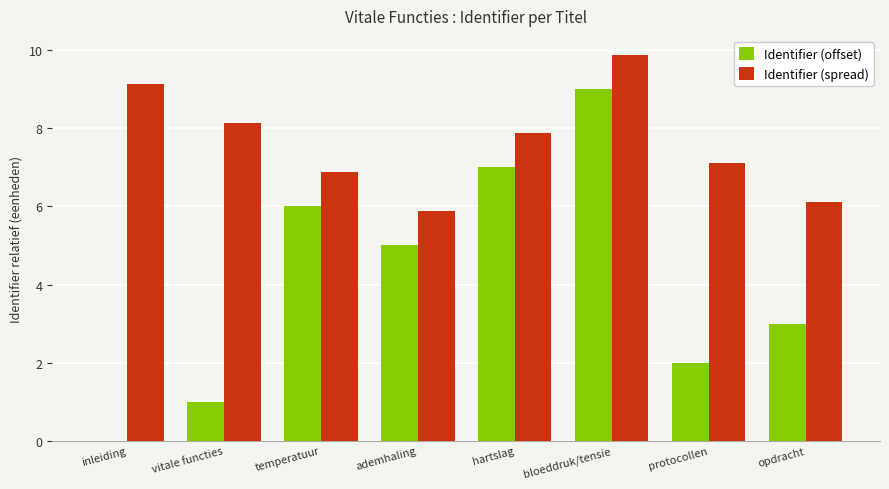

True or false: Identifier (offset) has a value of 5.5 at inleiding.

False